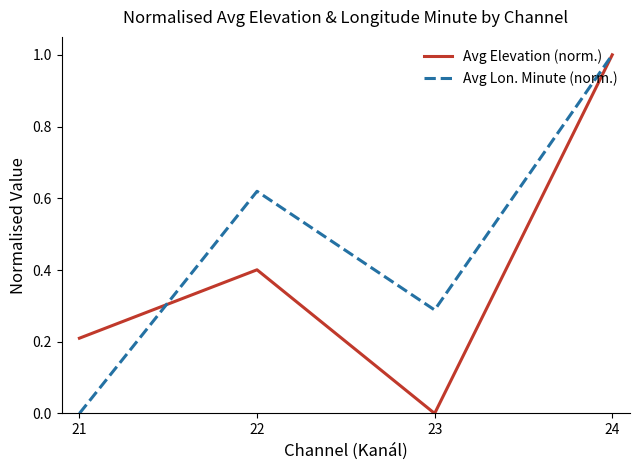

In Avg Lon. Minute (norm.), how many points are higher than both neighbors (excluding endpoints)?

1